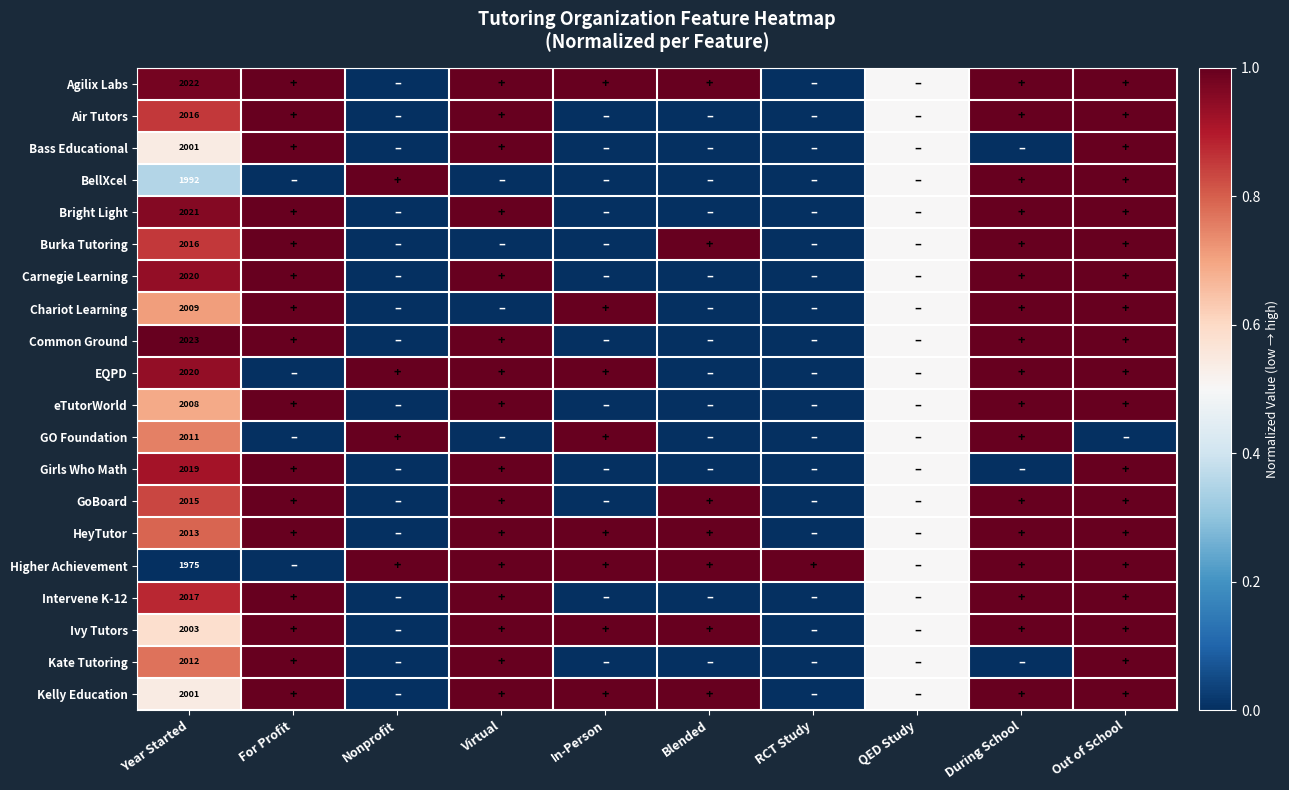

At which category is the sum across all series the highest?

Out of School